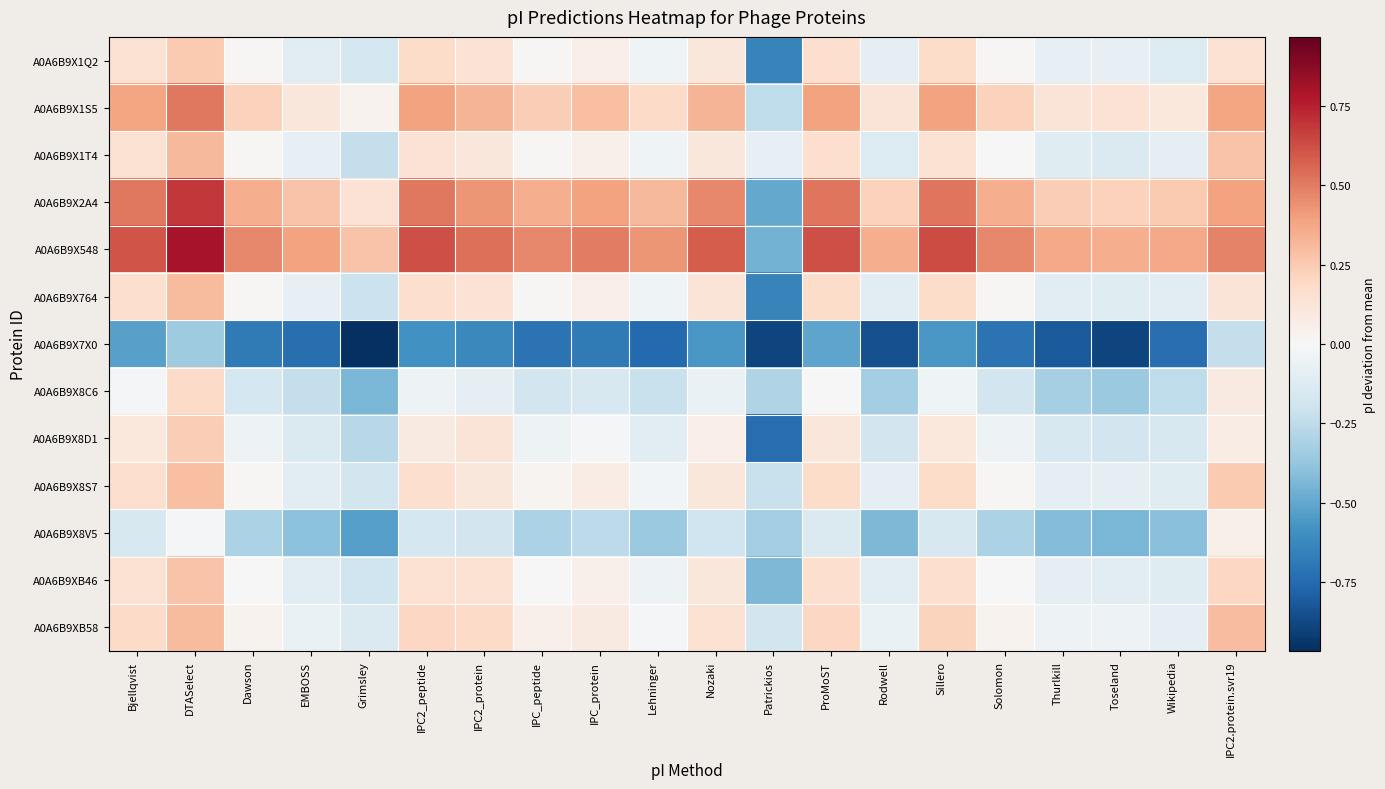

At how many categories does at least one series exceed 0?

19